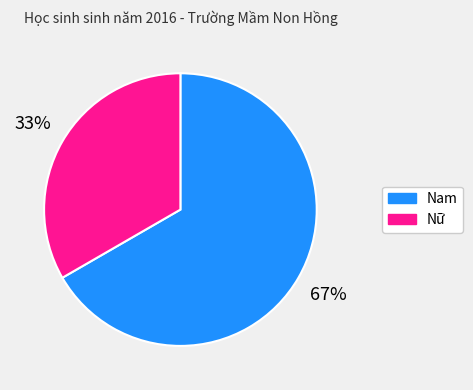

Is it true that Nam is 67% of the pie?

True